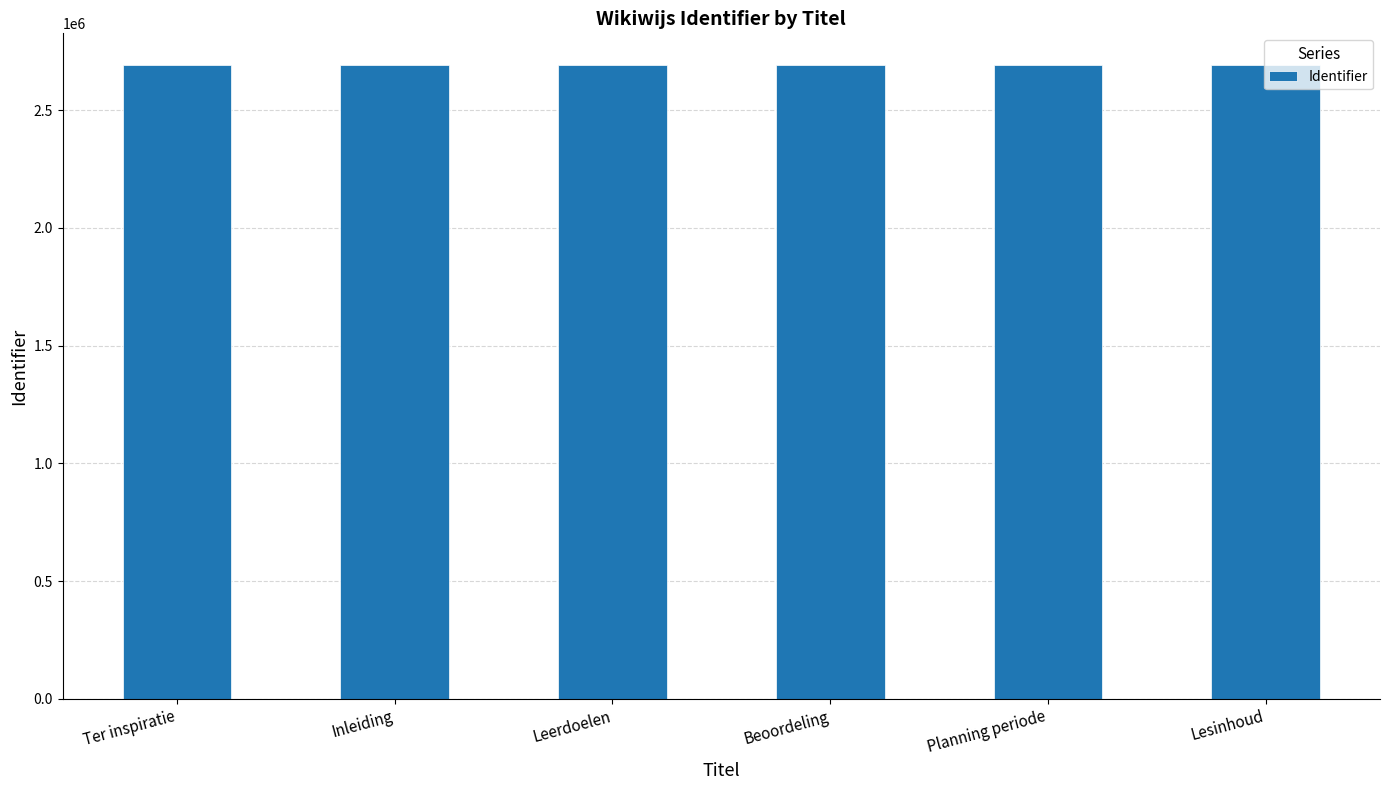

What is the minimum value shown in the chart?

2691437